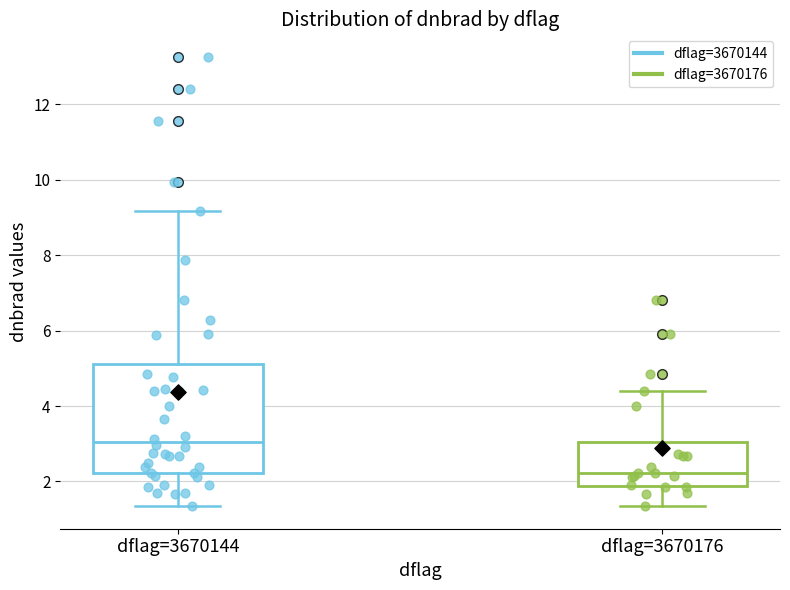

Reading left to right, read every box against the y-axis: the position of its median line, the range the box covers, and the ends of its whiskers. The values are not printed on the chart, so give them approximately, as read against the axis.

dflag=3670144: median 3.0, box 2.2 to 5.2, whiskers 1.4 to 9.2
dflag=3670176: median 2.2, box 1.8 to 3.0, whiskers 1.4 to 4.4